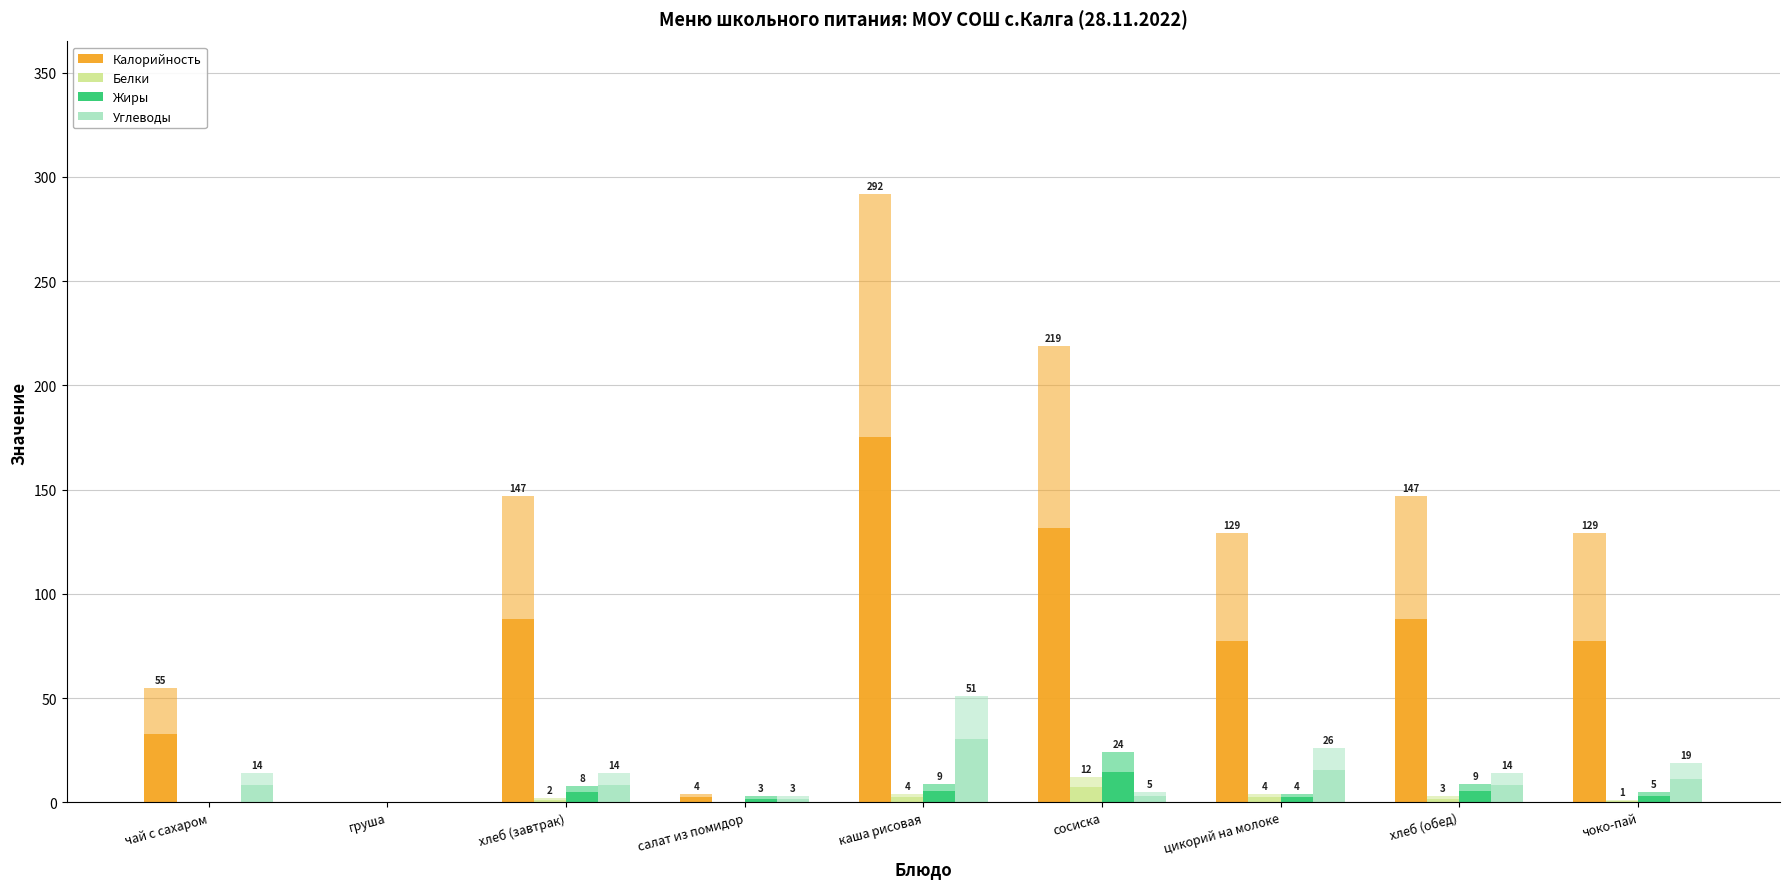

At which category is the sum across all series the highest?

каша рисовая